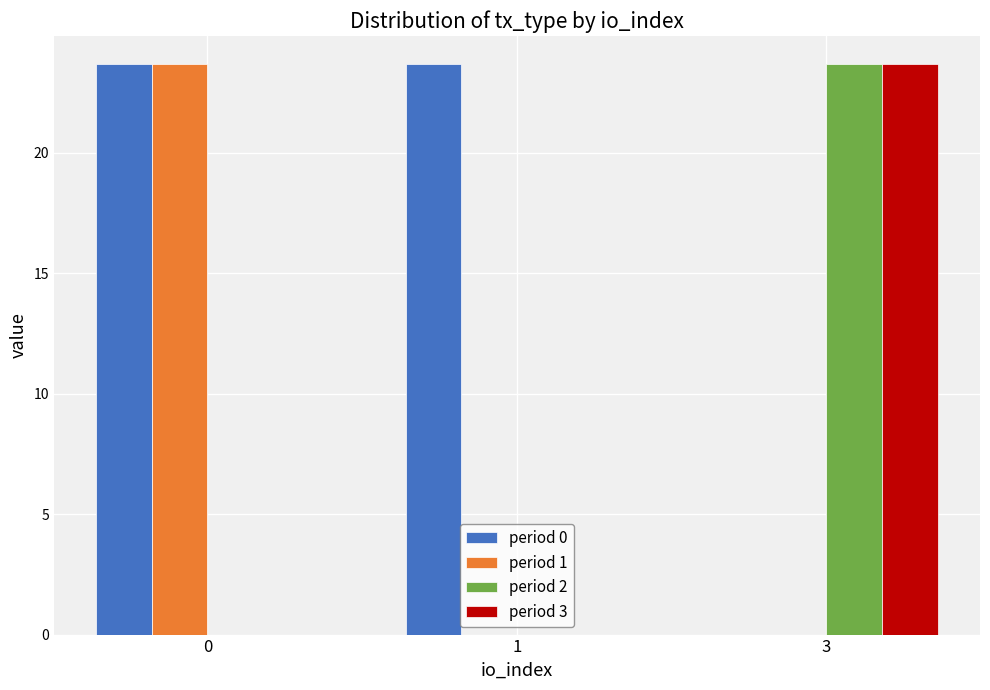

What is the sum of all period 0 values?

47.3